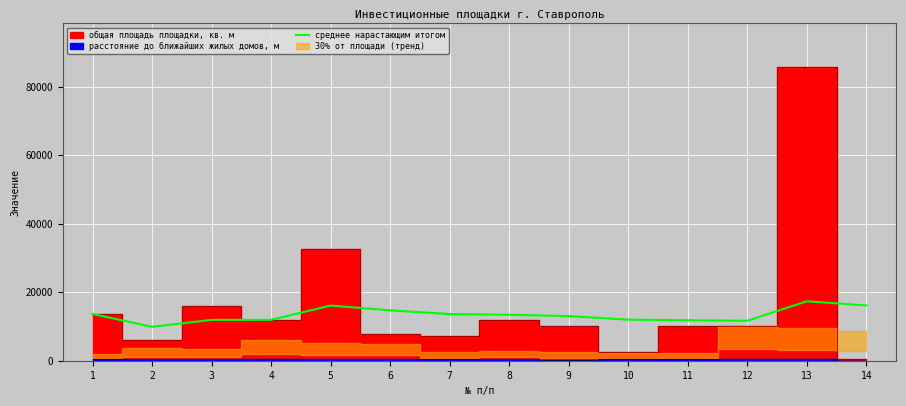

Where is the data nearest to the value 13632?

7